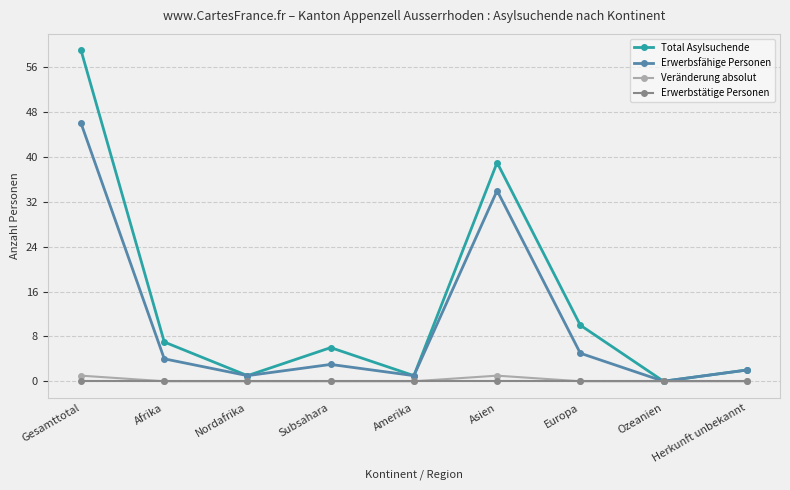

True or false: Erwerbstätige Personen has a value of 0 at Ozeanien.

True